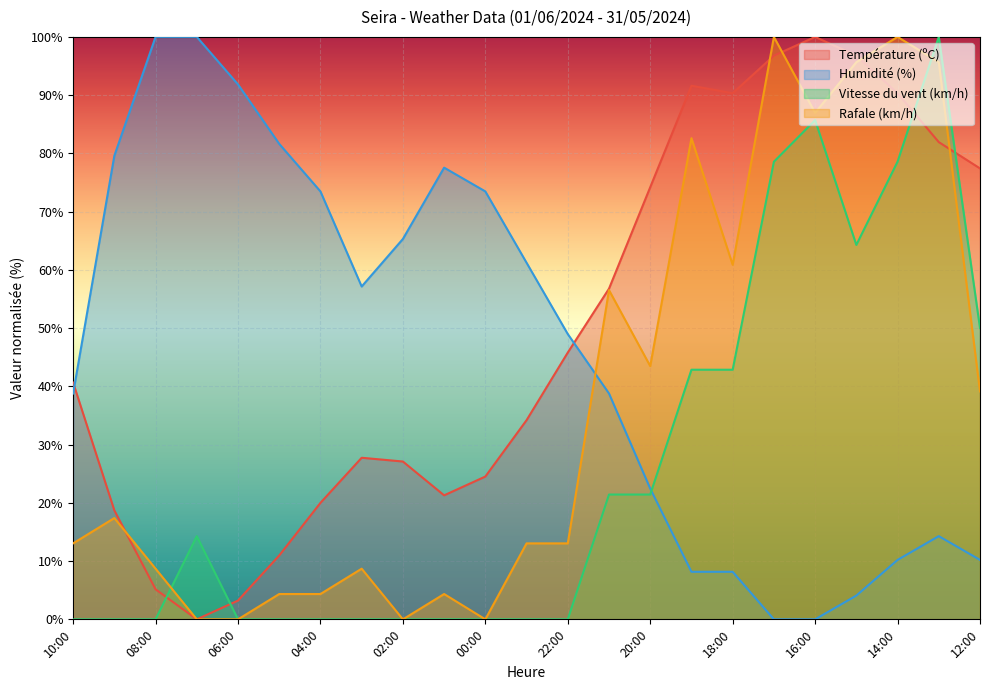

The value of Température (ºC) at 02:00 is 18.3. True or false?

False